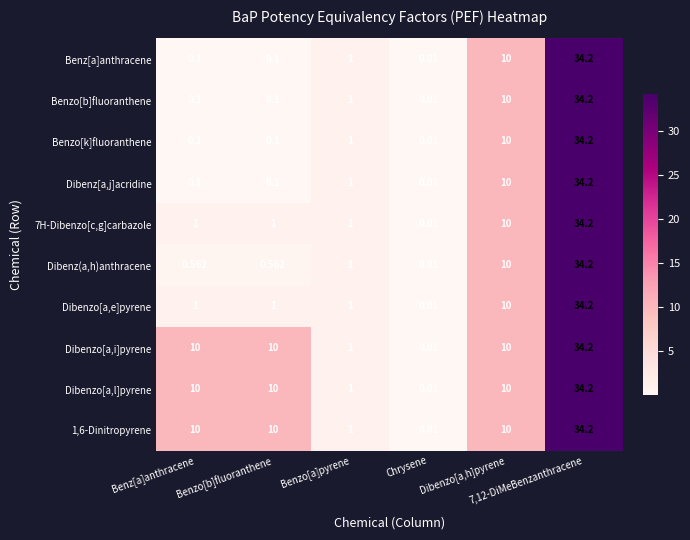

Count the number of data series in this chart.

10